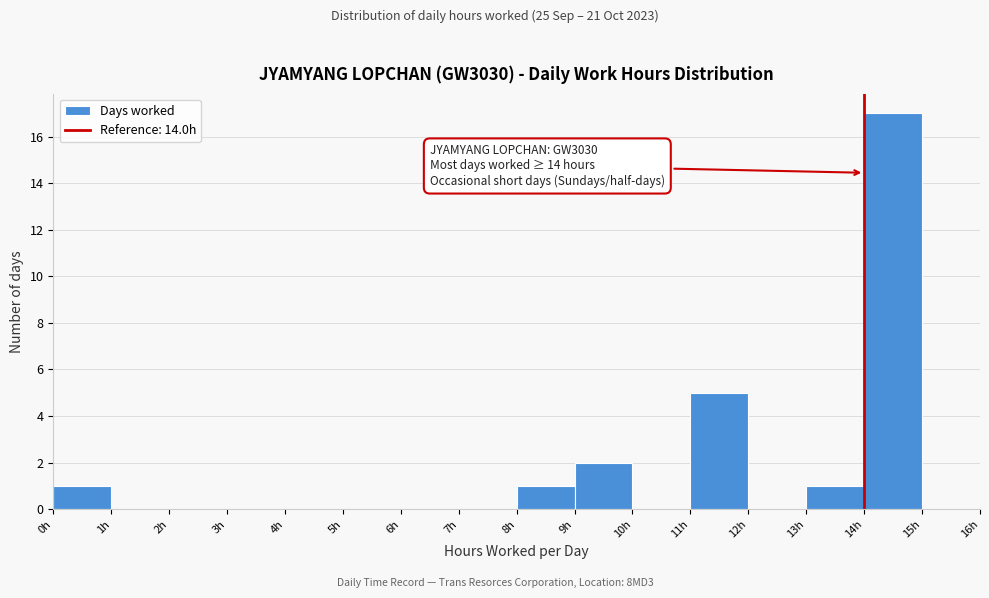

Over which range of the x-axis is the bar tallest?

14 to 15